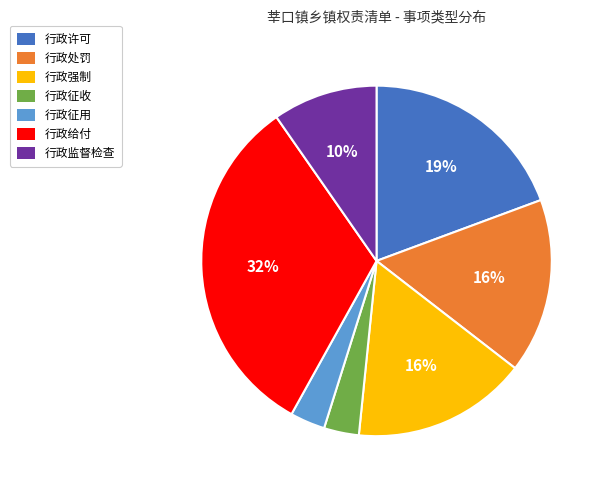

Which has a higher value, 行政处罚 or 行政给付?

行政给付